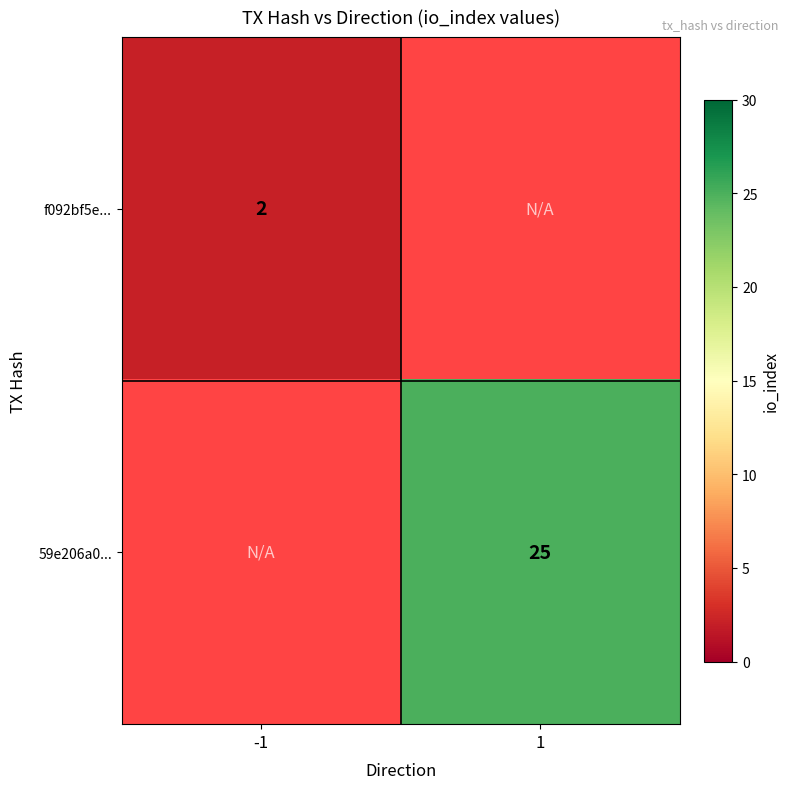

Is the value of f092bf5e... at -1 greater than the value of 59e206a0... at 1?

No